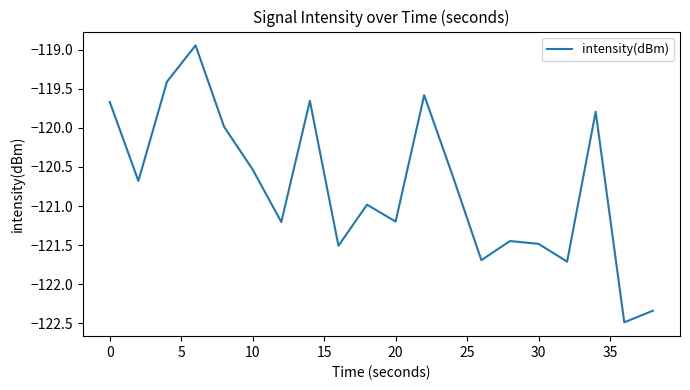

What is the minimum value shown in the chart?

-122.5